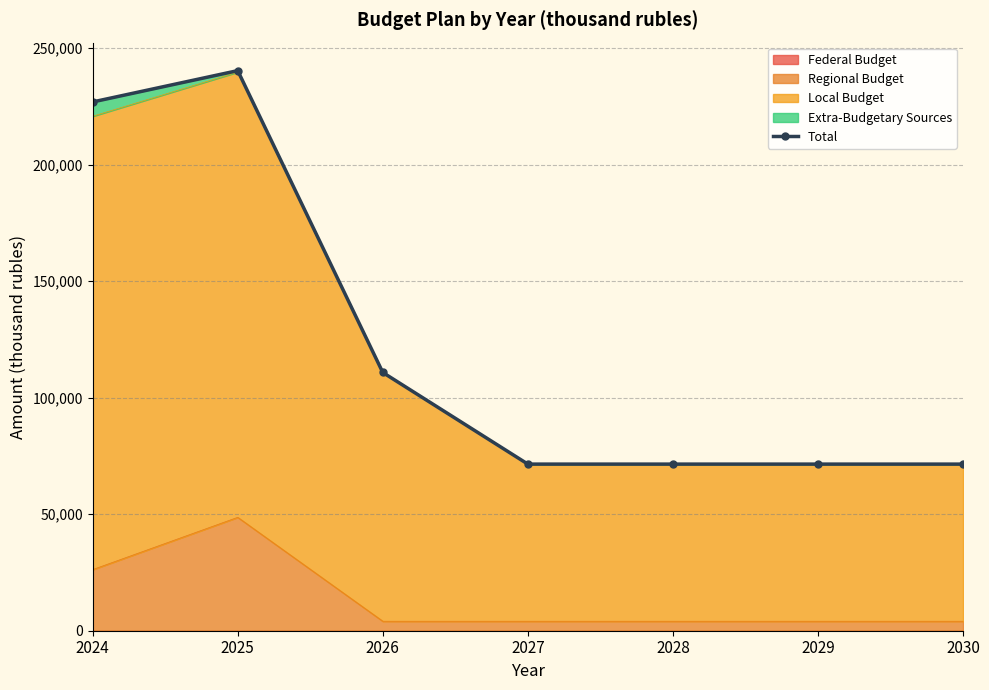

At which category does the data reach its first local peak?

2025